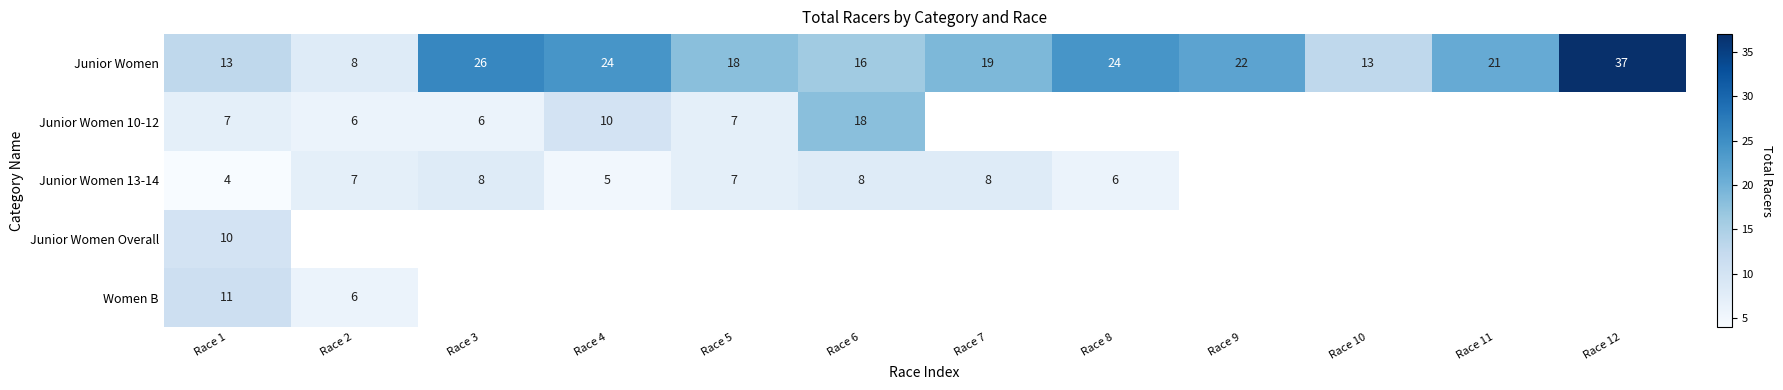

Which category has the lowest value across all series?

Race 1